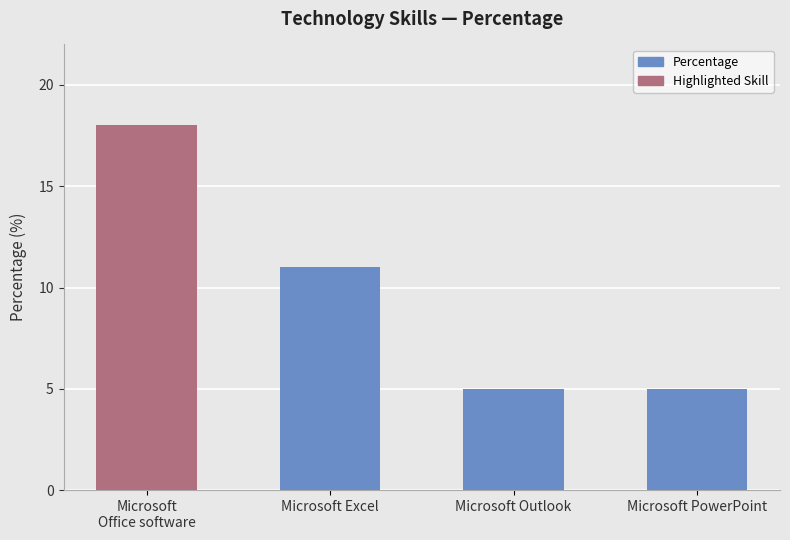

What is the average value?

10